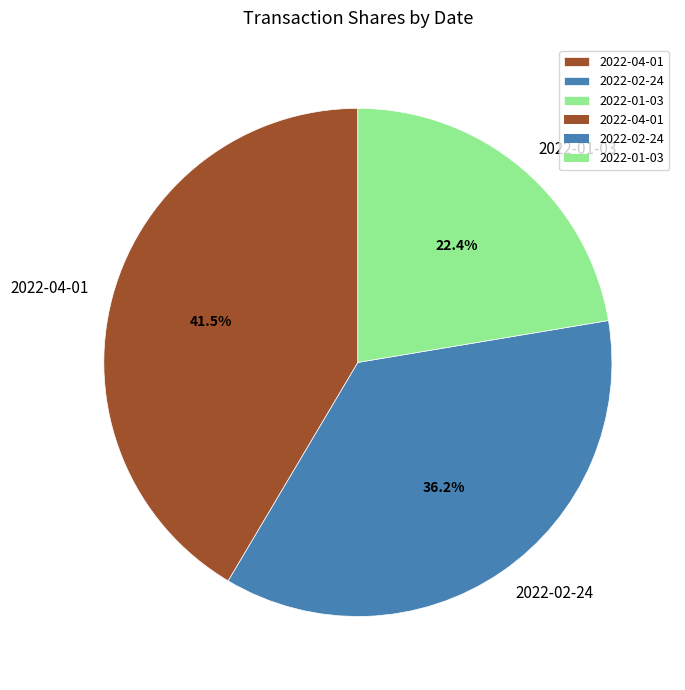

Count the number of slices in the pie.

3